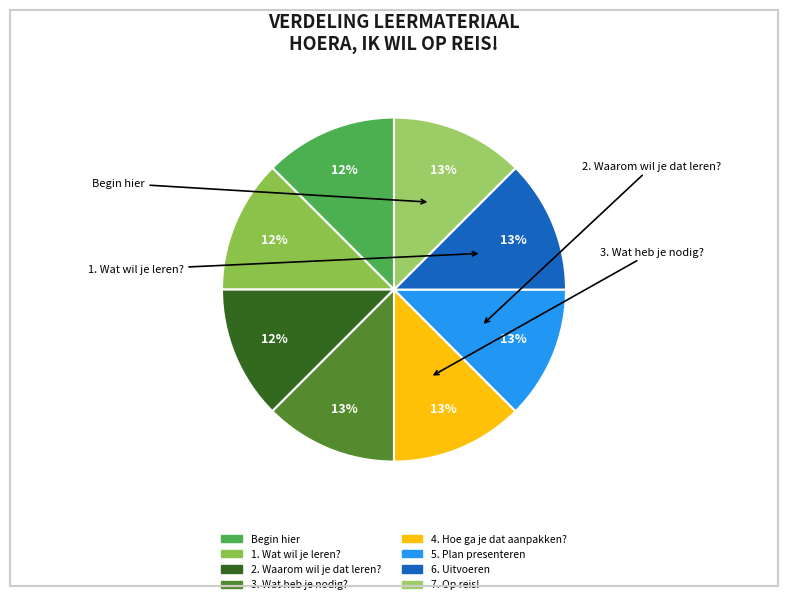

Which has a higher value, 1. Wat wil je leren? or 2. Waarom wil je dat leren??

2. Waarom wil je dat leren?